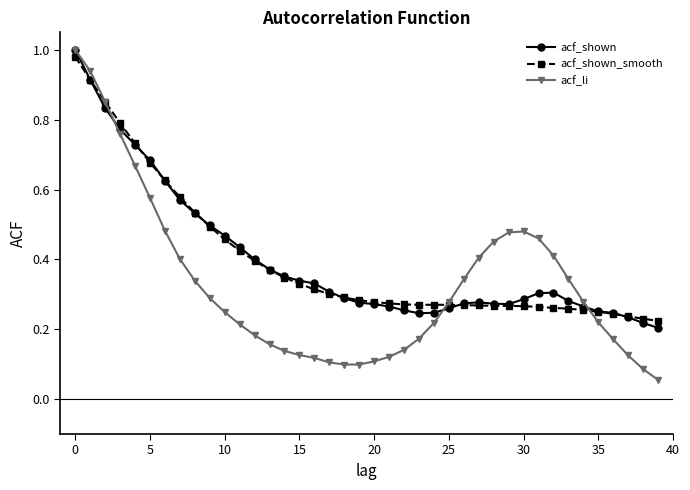

True or false: acf_shown has more than 1 interior local peaks.

True